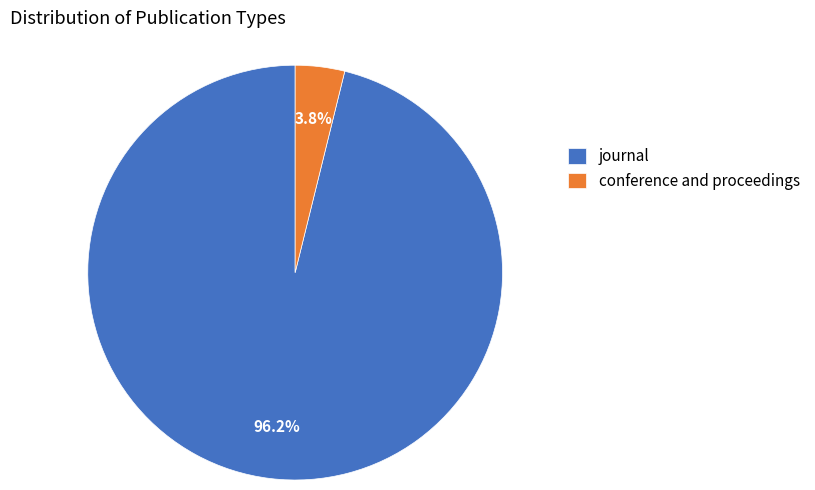

True or false: conference and proceedings accounts for 4% of the total.

True